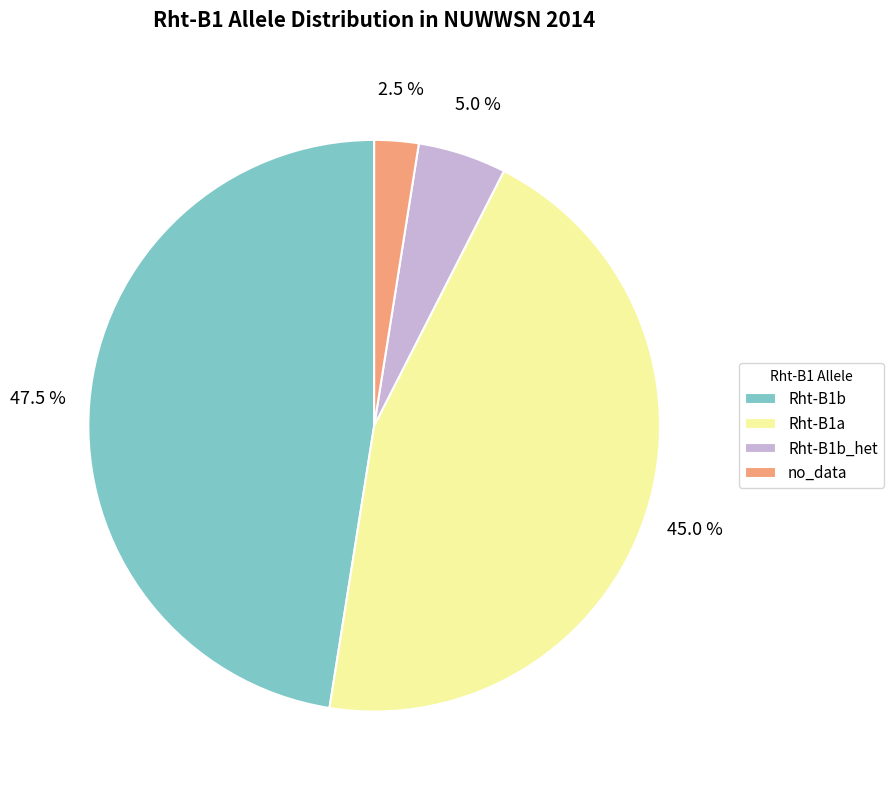

Is there any slice that represents more than half of the pie?

No